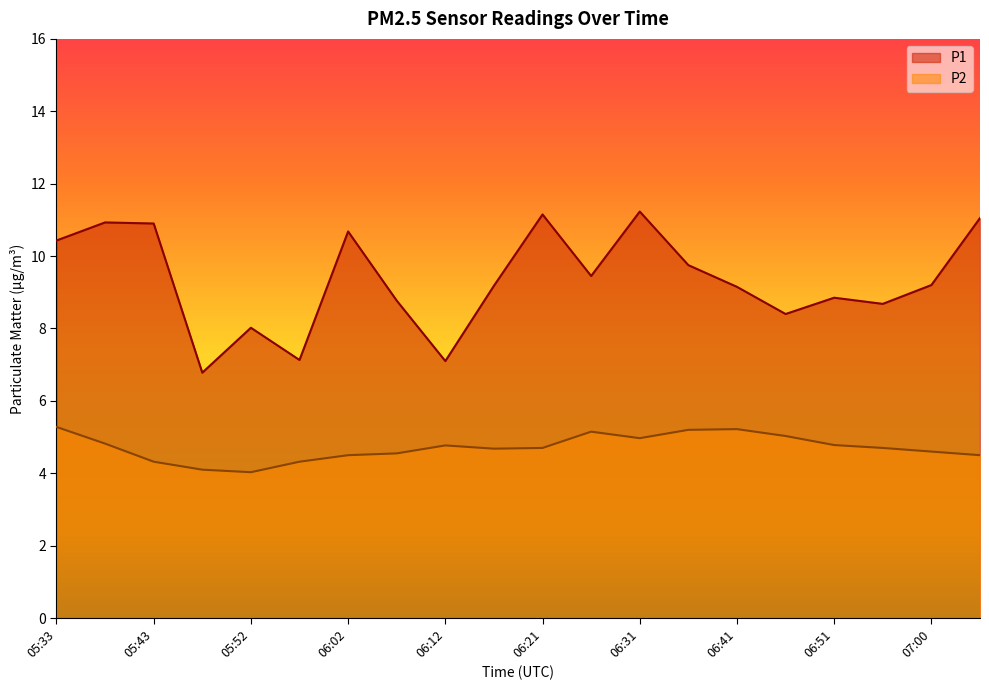

Between 05:47 and 05:57, which is larger?

05:57